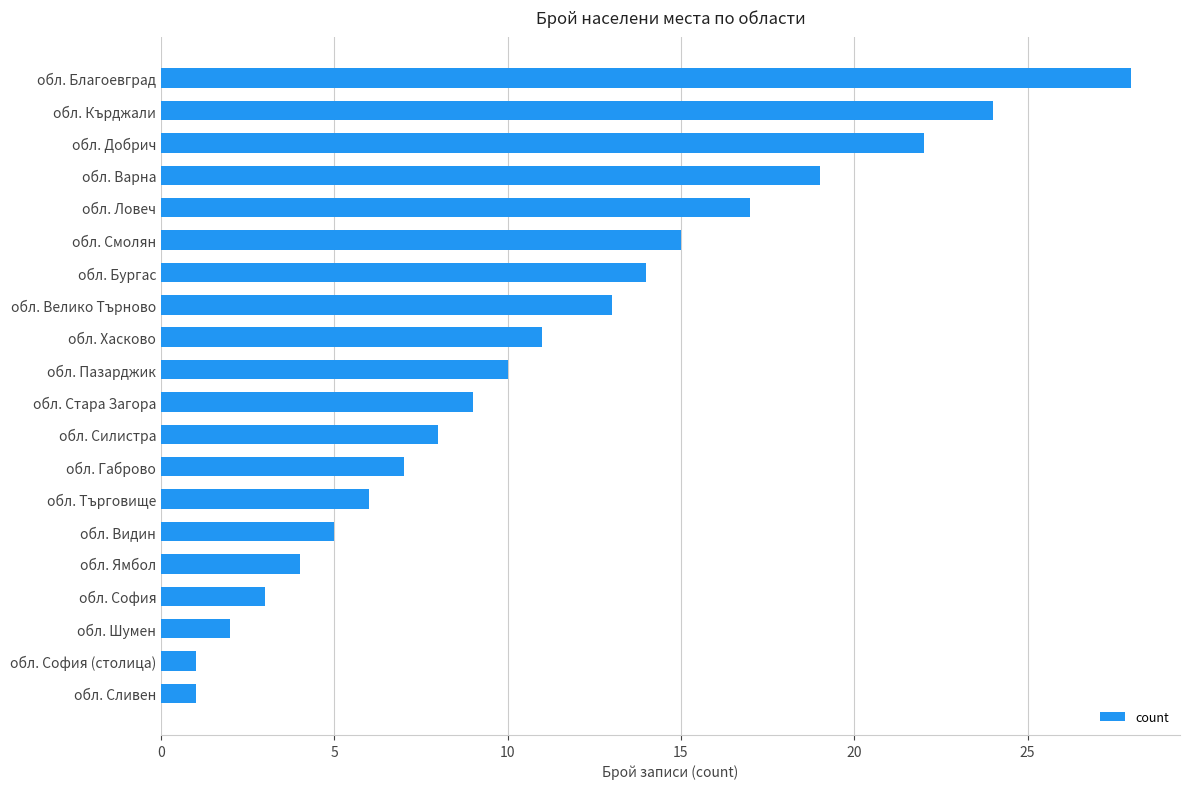

What is the maximum value shown in the chart?

28